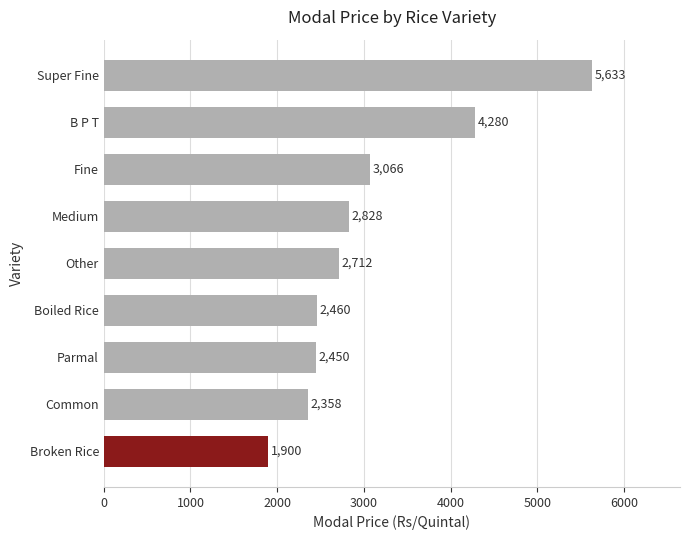

Where is the data nearest to the value 3766?

B P T